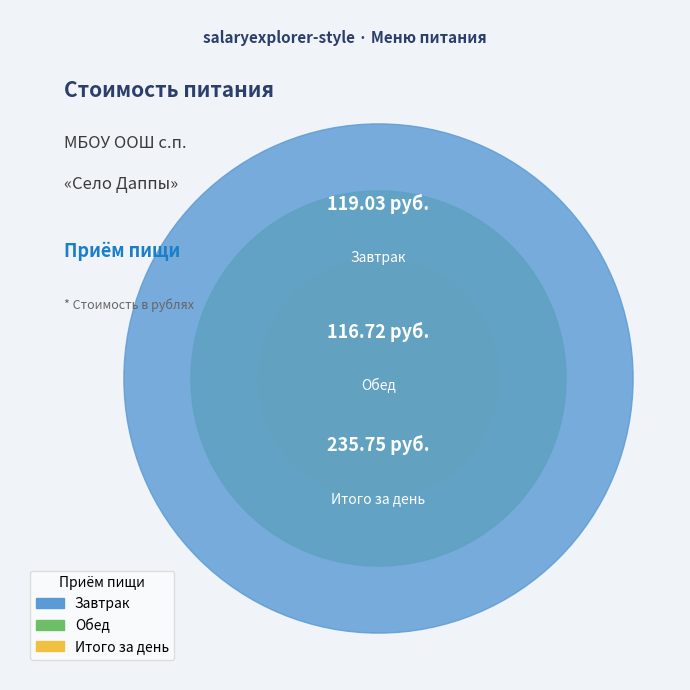

Which slice is the smallest?

Обед